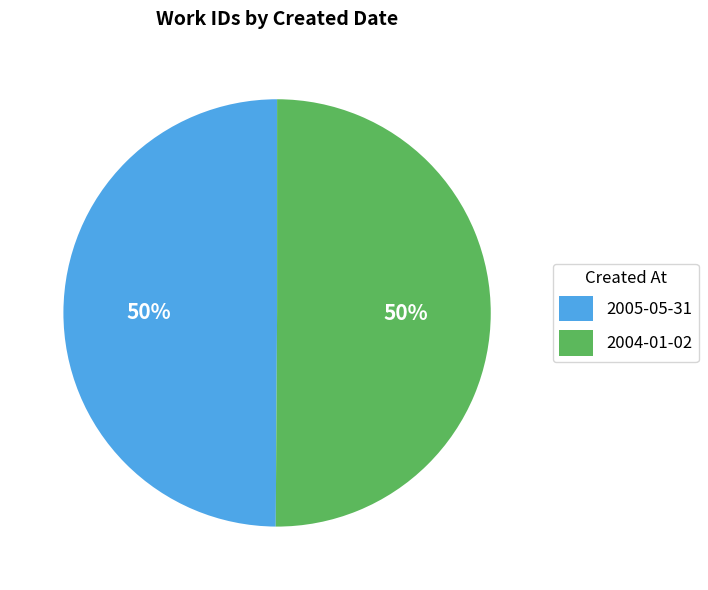

Is it true that 2004-01-02 is 50% of the pie?

True